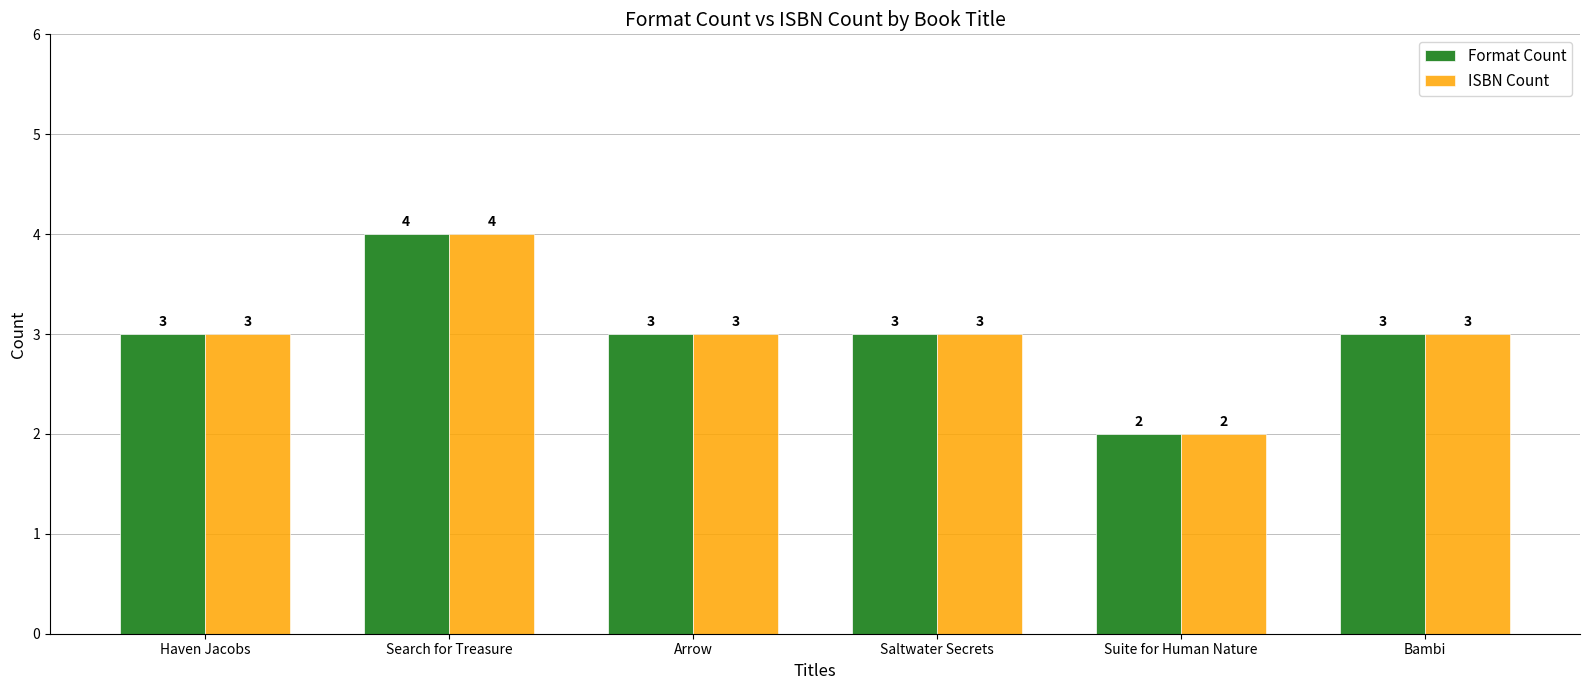

What is the minimum value shown in the chart?

2